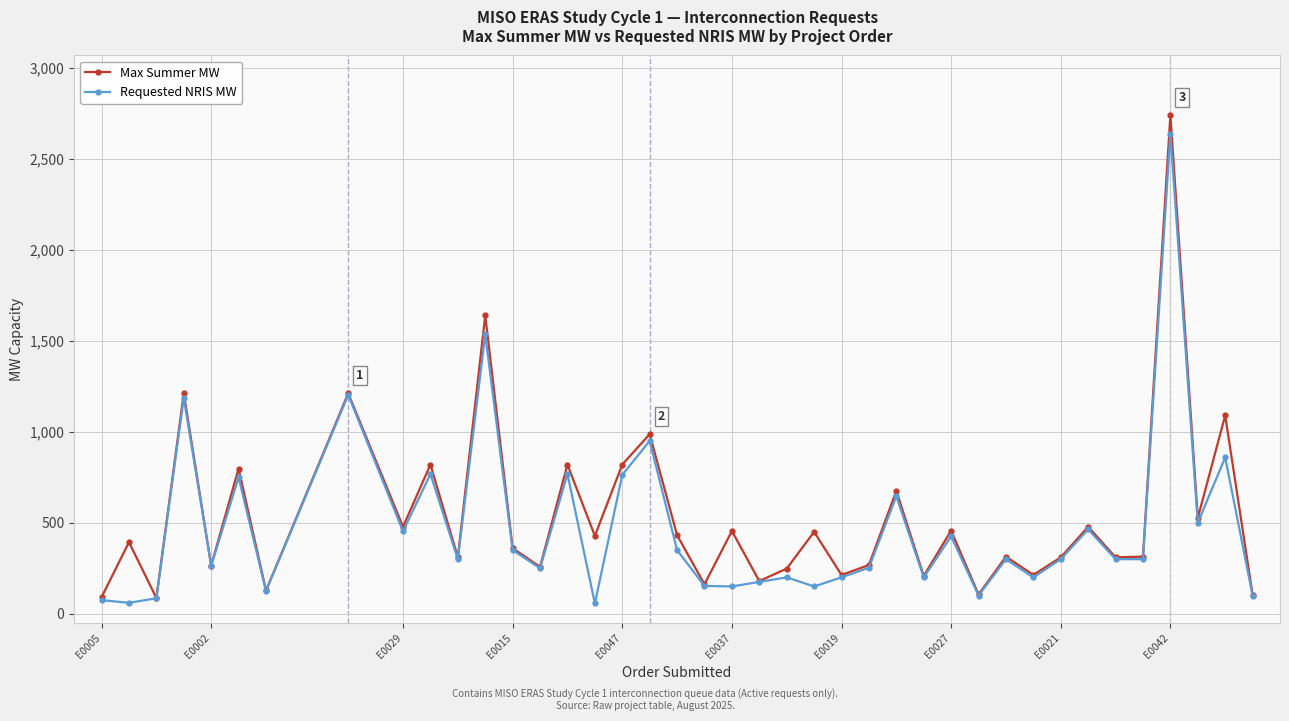

Which series has the widest spread of values?

Max Summer MW